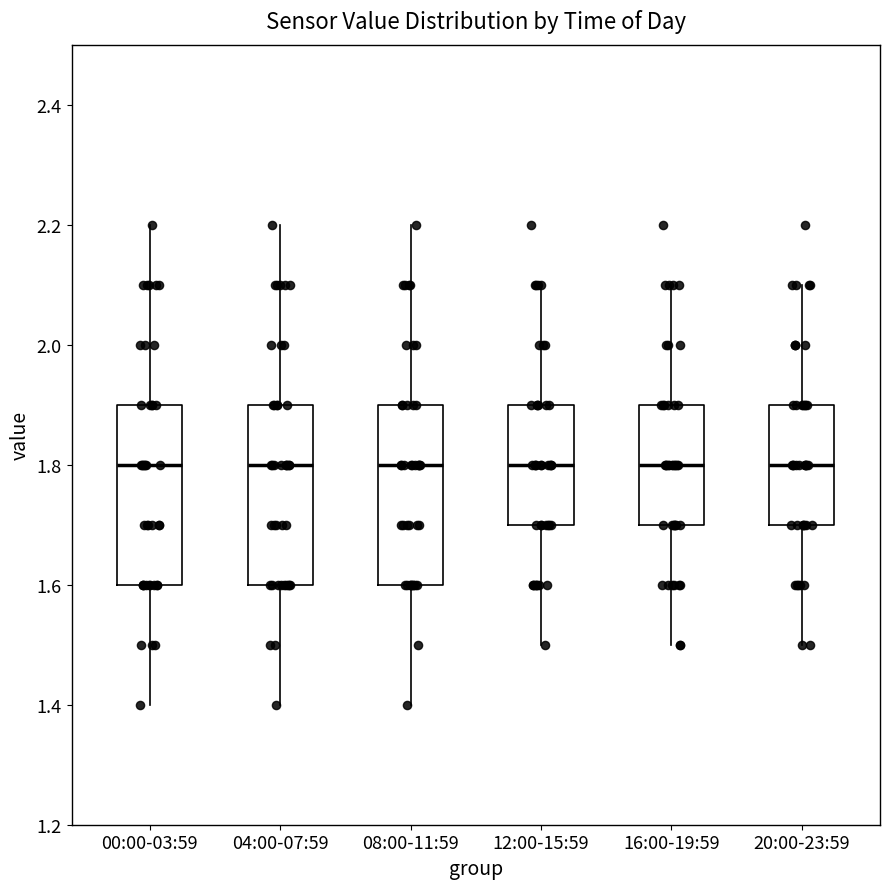

Where is the upper edge of the box for 16:00-19:59 on the y-axis? The values are not printed on the chart, so give them approximately, as read against the axis.

1.9